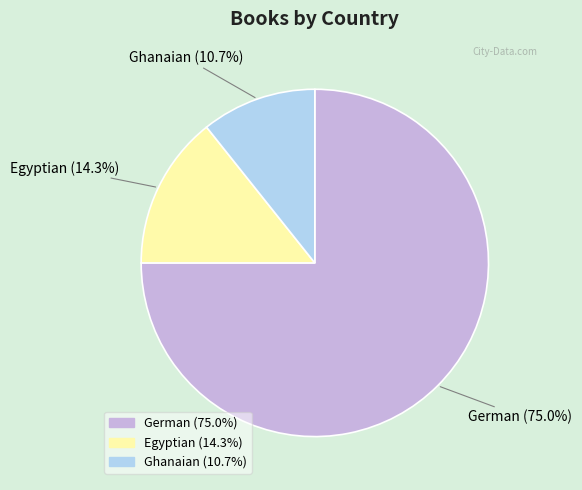

Which slice represents more than half of the pie?

German